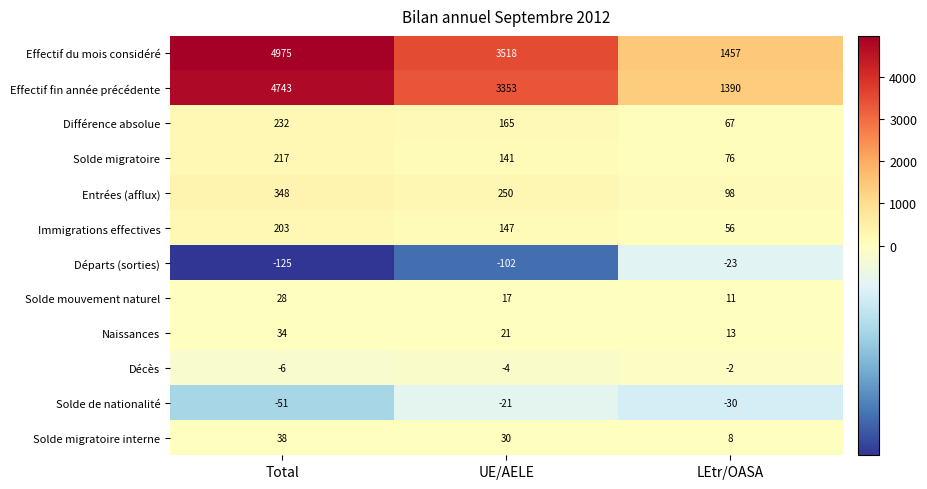

Which series has the largest total across all categories?

Effectif du mois considéré